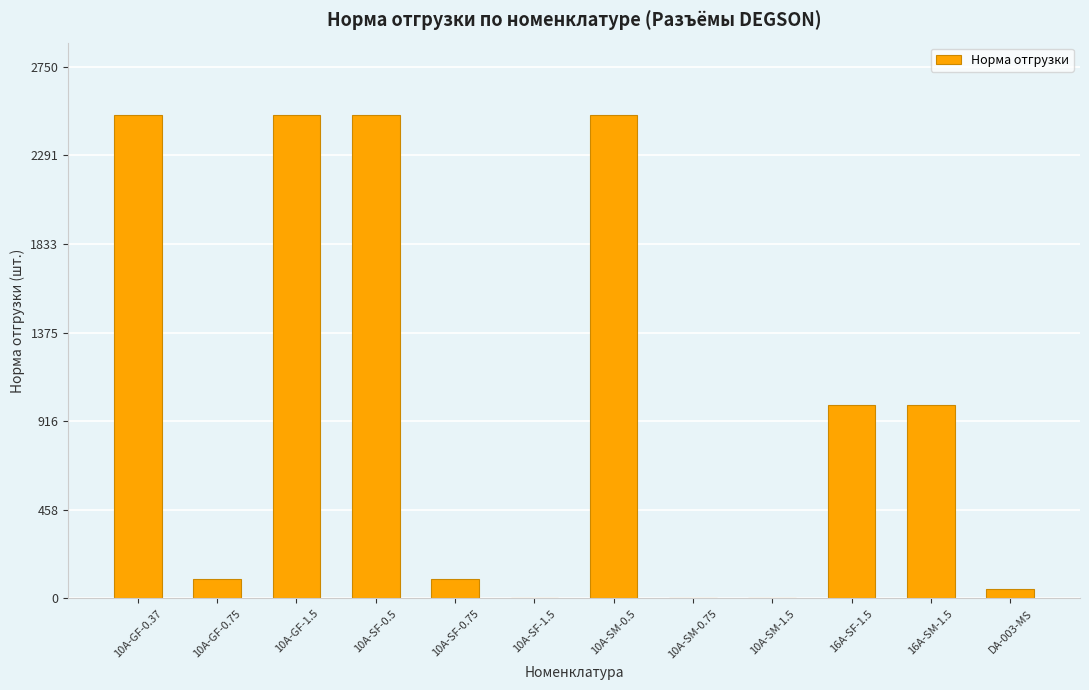

Reading left to right, what are all the values shown in this chart?

2500	100	2500	2500	100	0	2500	0	0	1000	1000	50